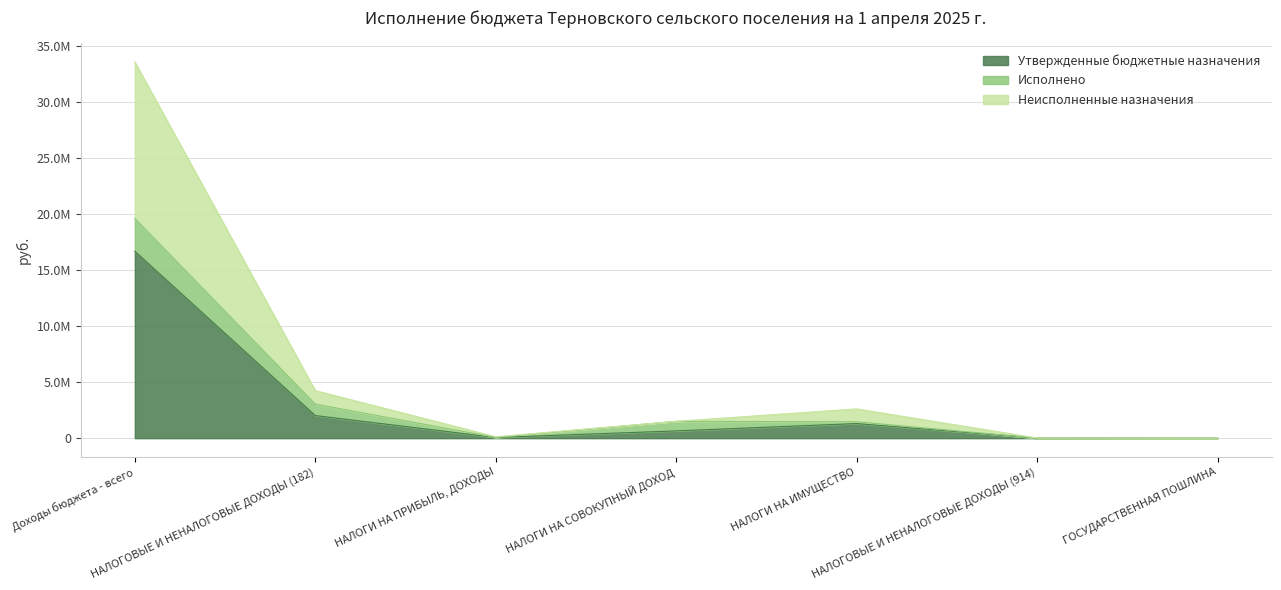

At which category is the sum across all series the highest?

Доходы бюджета - всего